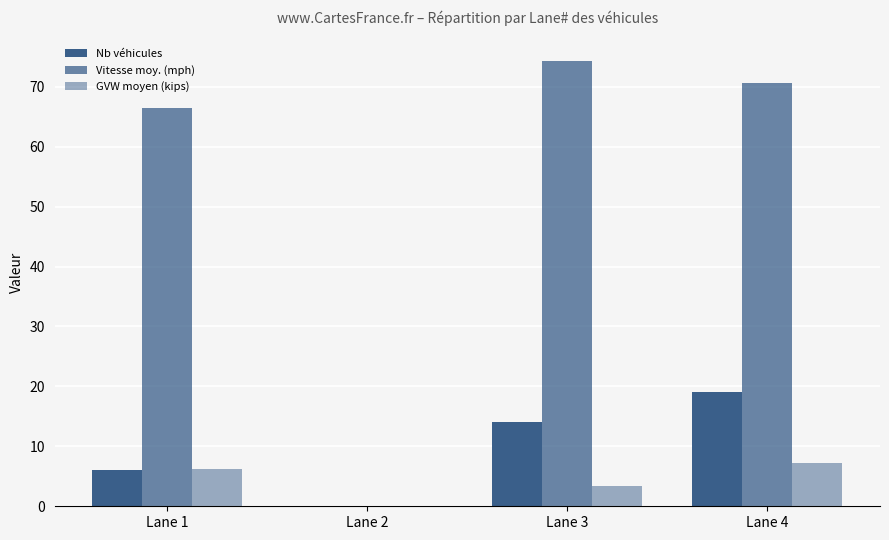

How many values in the GVW moyen (kips) series exceed 6?

2